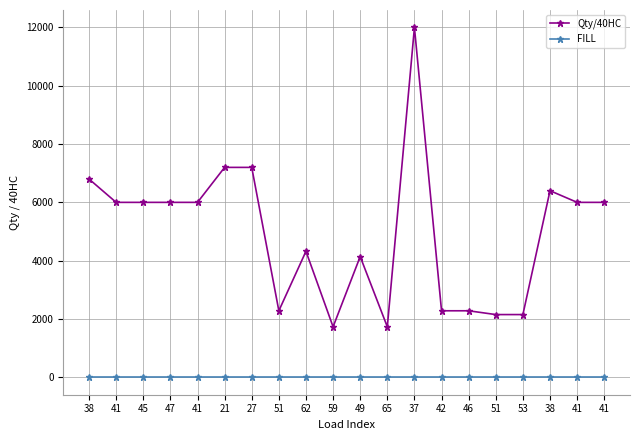

Between 59 and 38, which series saw the biggest shift?

Qty/40HC